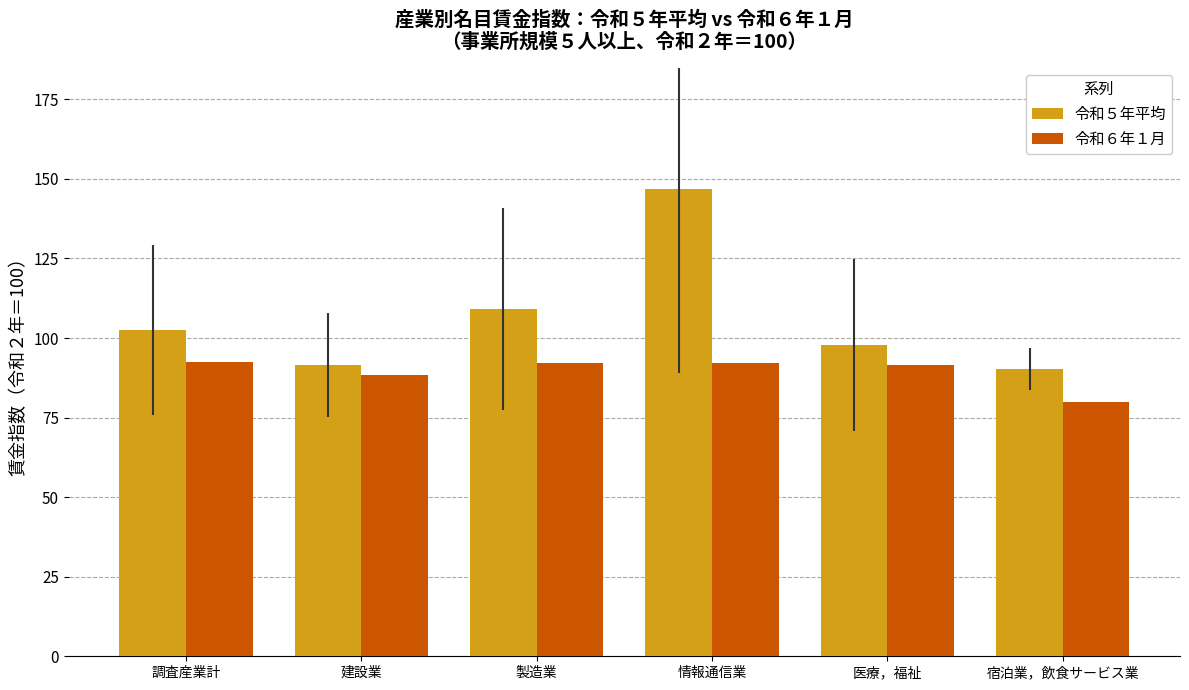

What position from the left is 宿泊業，飲食サービス業?

6